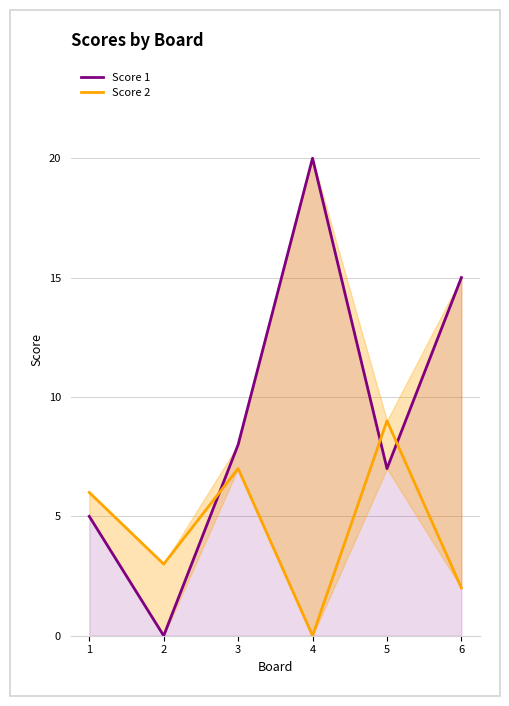

True or false: Score 2 and Score 1 cross at least once.

True